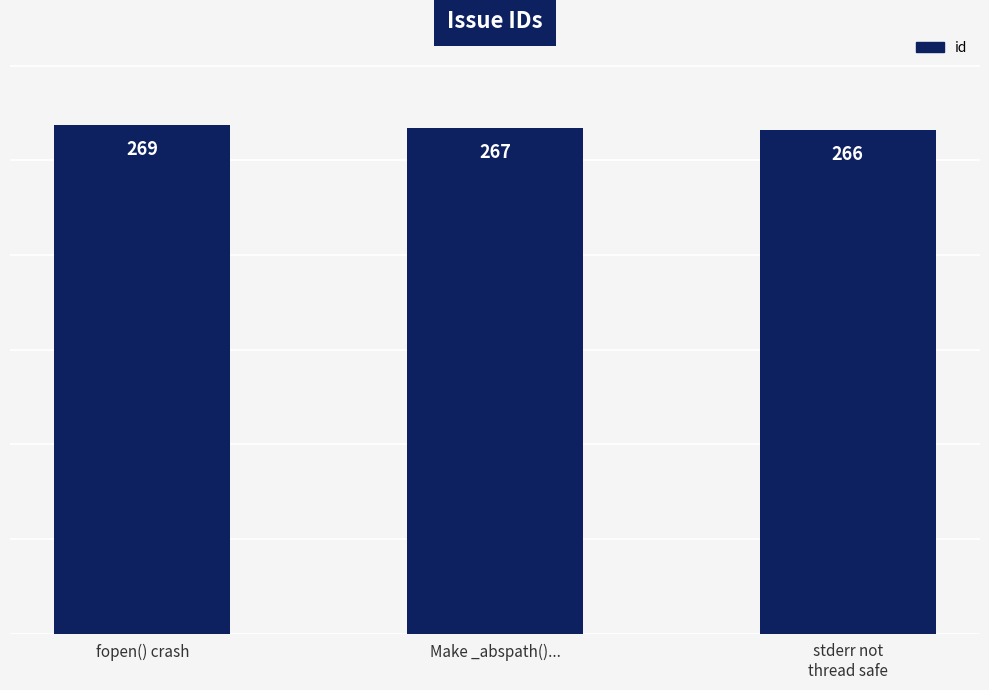

List the labels in order of value, smallest first.

stderr not
thread safe, Make _abspath()..., fopen() crash